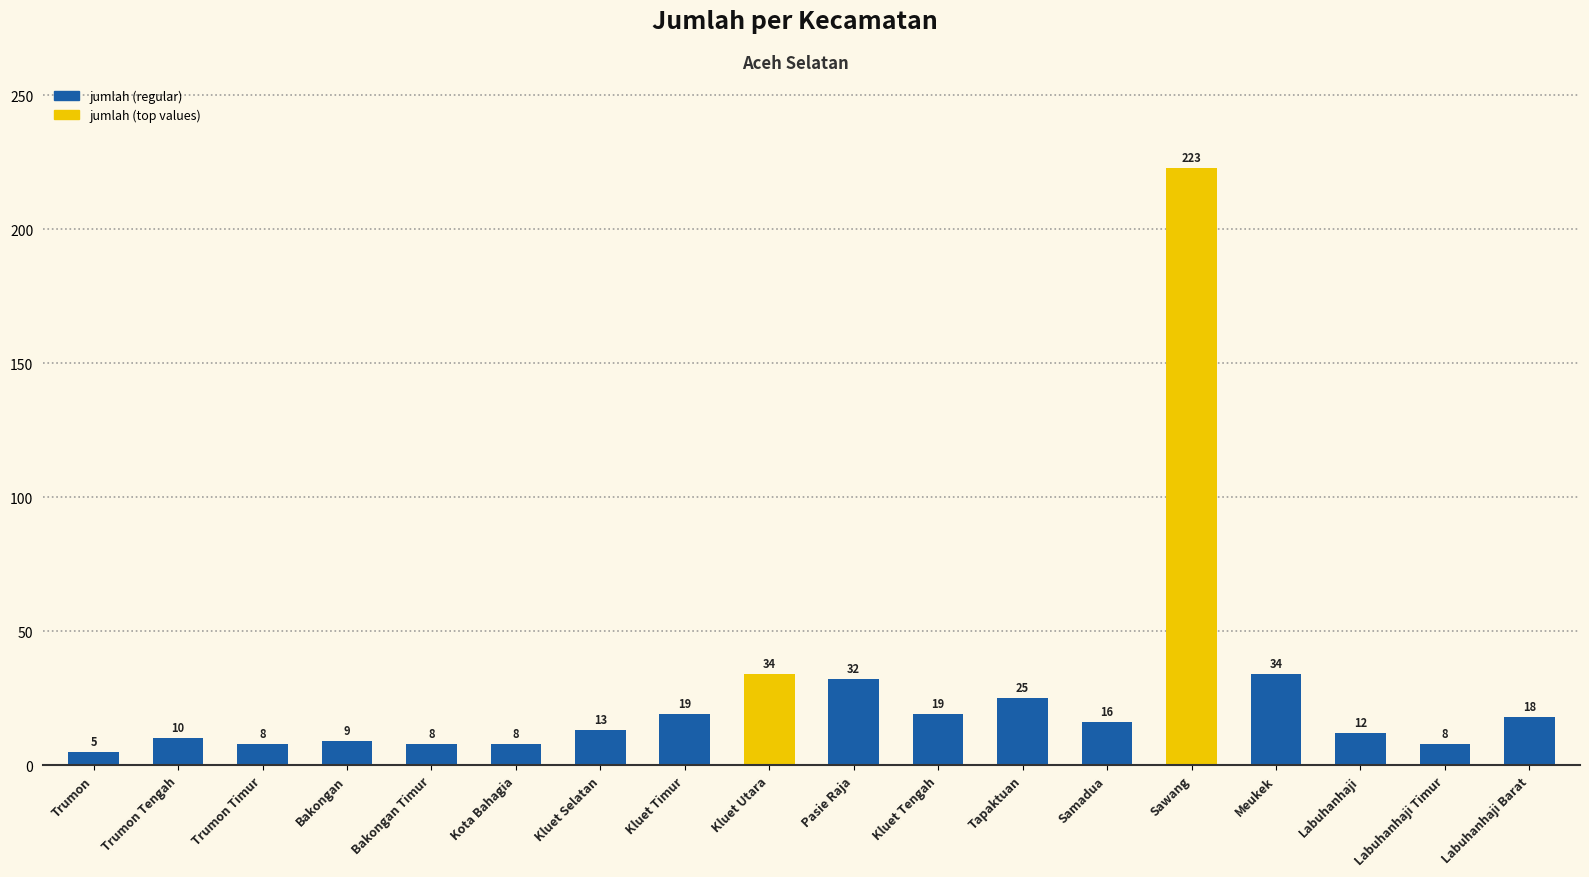

Which label corresponds to the smallest value in the chart?

Trumon